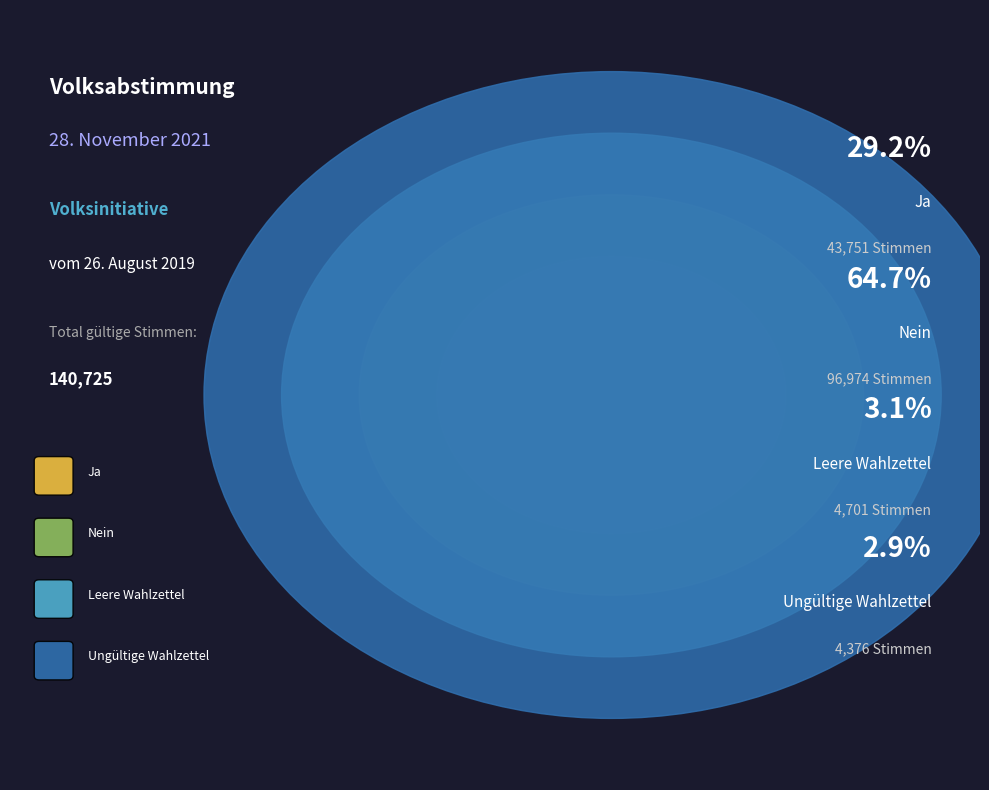

How many slices are in this pie chart?

4